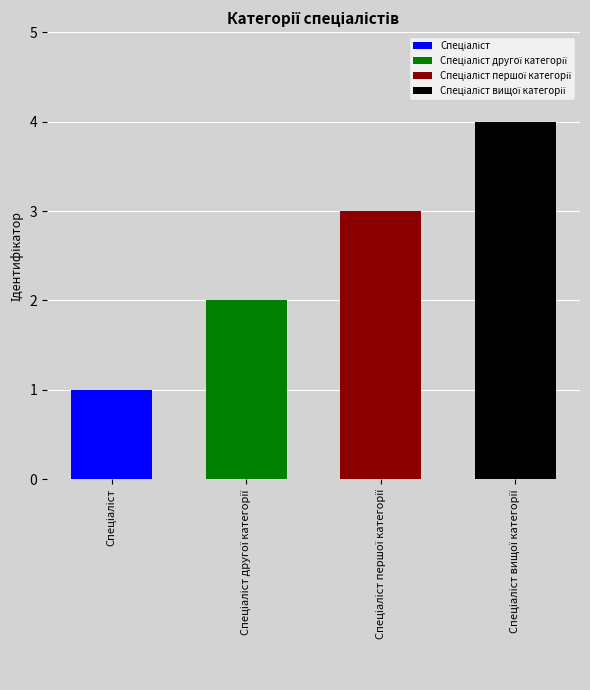

What is the label of the 2nd bar from the left?

Спеціаліст другої категорії